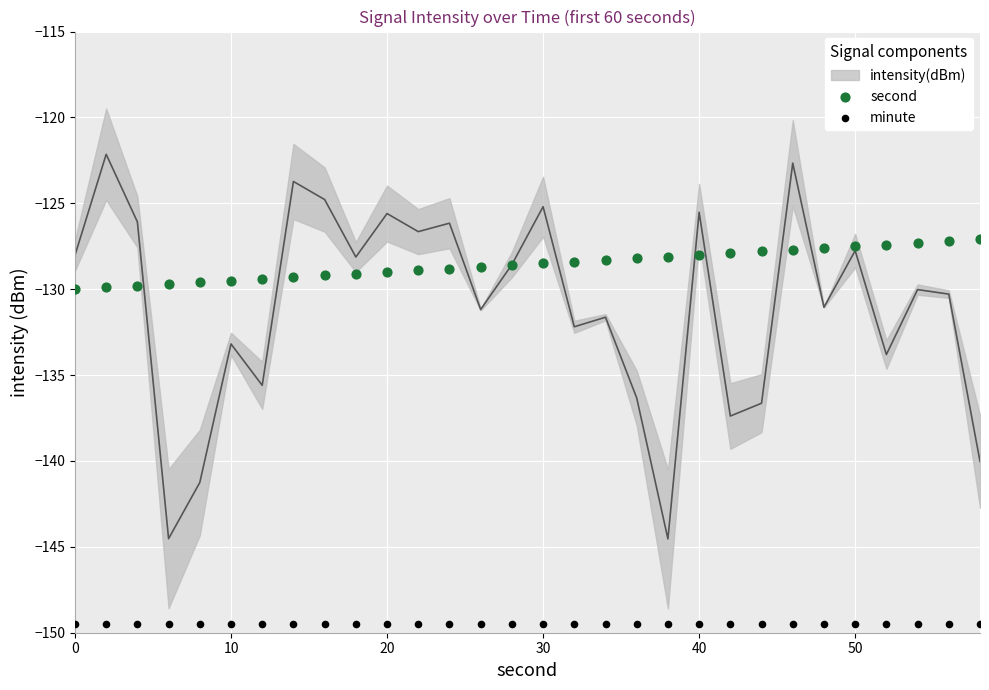

Which series contains the lowest Y value?

minute